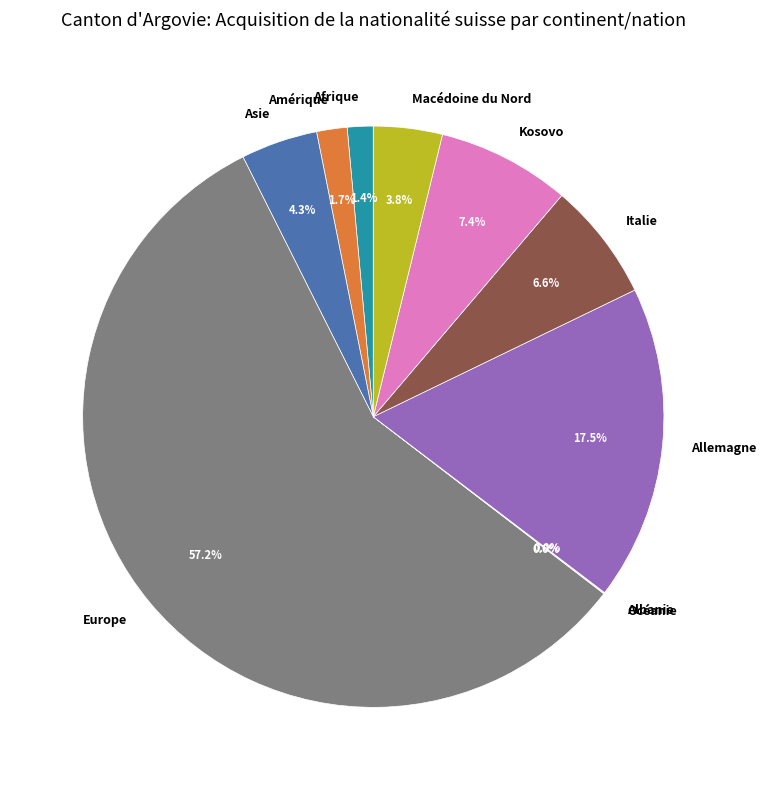

Does Kosovo account for over 50% of the chart?

No